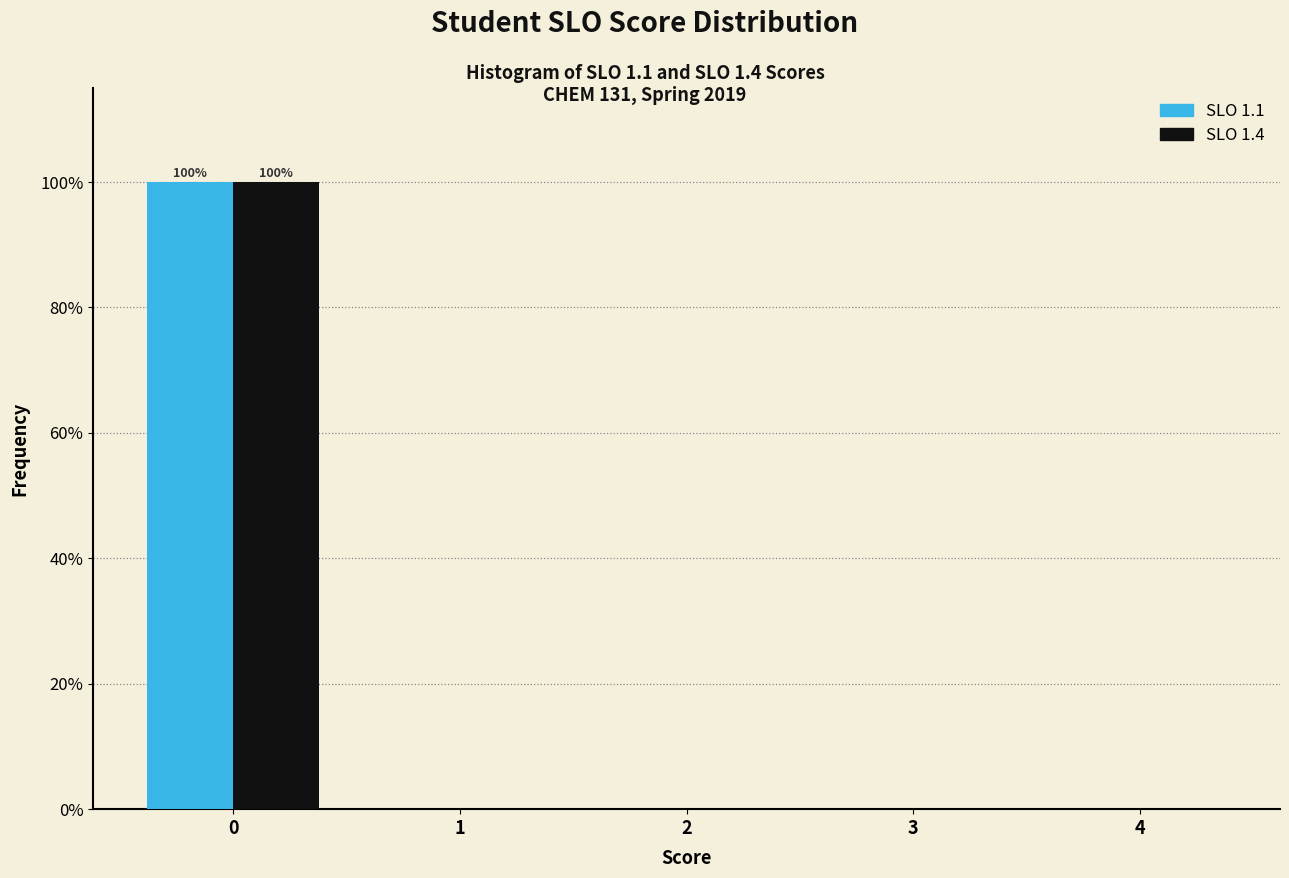

In the SLO 1.4 series, which range on the x-axis has the tallest bar?

-0.5 to 0.5